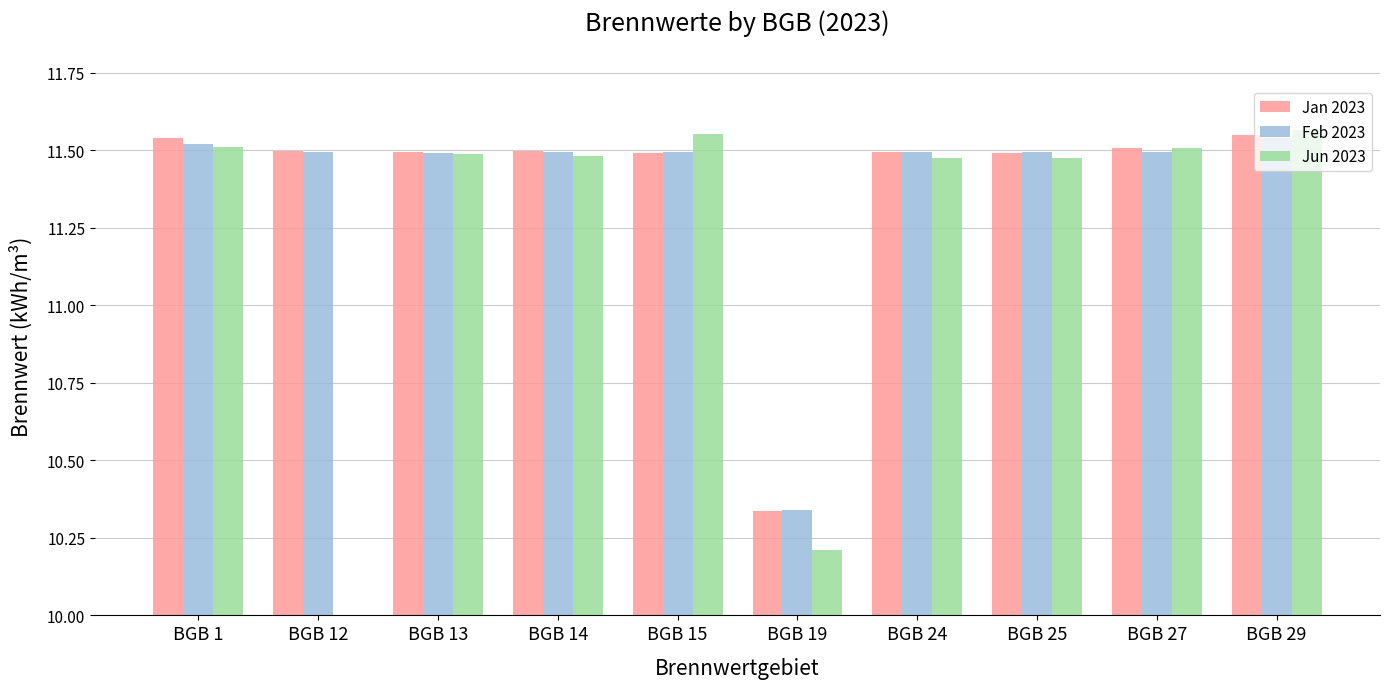

Is it true that Jun 2023 equals 17.9 at BGB 14?

False